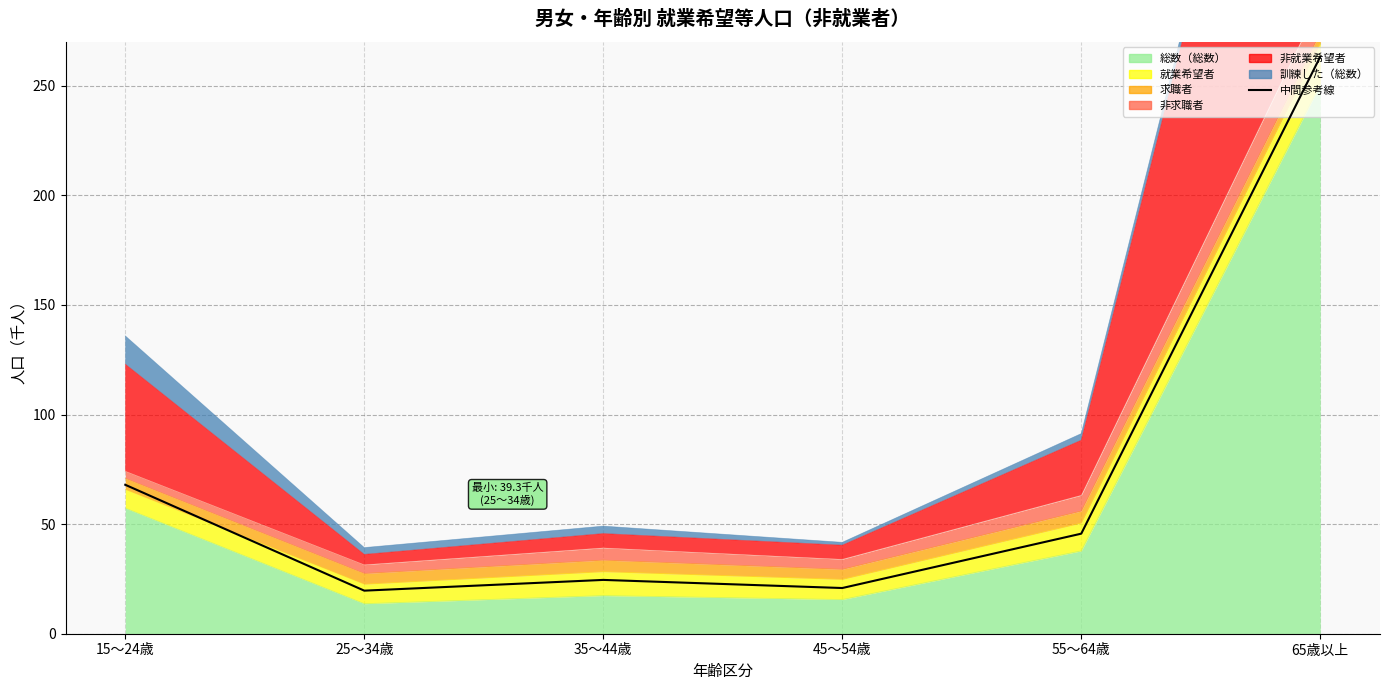

Where is the first local minimum?

25～34歳